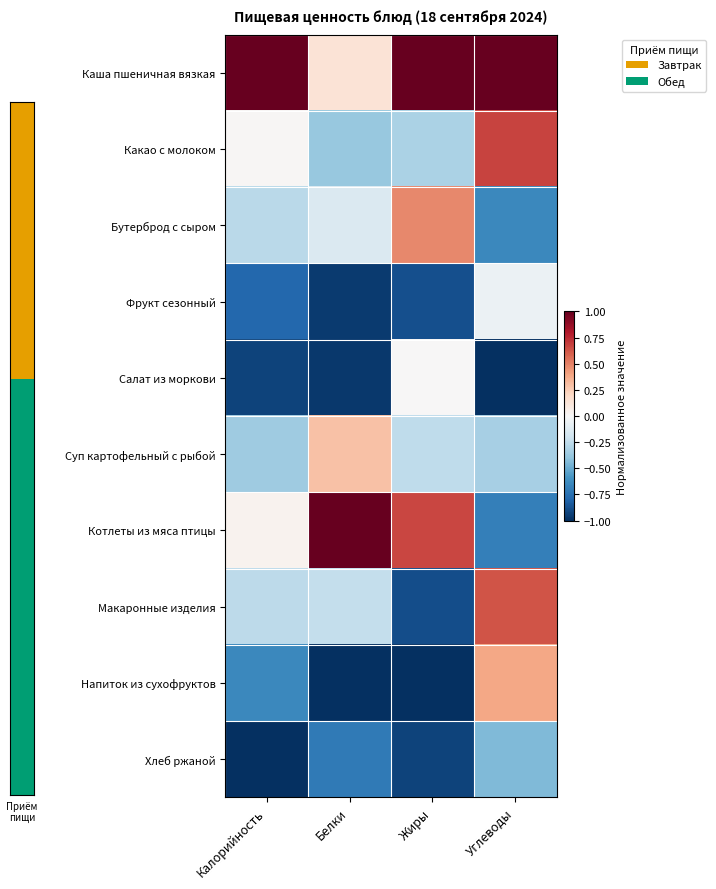

At Углеводы, list the series in order from largest to smallest.

Каша пшеничная вязкая, Какао с молоком, Макаронные изделия, Напиток из сухофруктов, Фрукт сезонный, Суп картофельный с рыбой, Хлеб ржаной, Бутерброд с сыром, Котлеты из мяса птицы, Салат из моркови